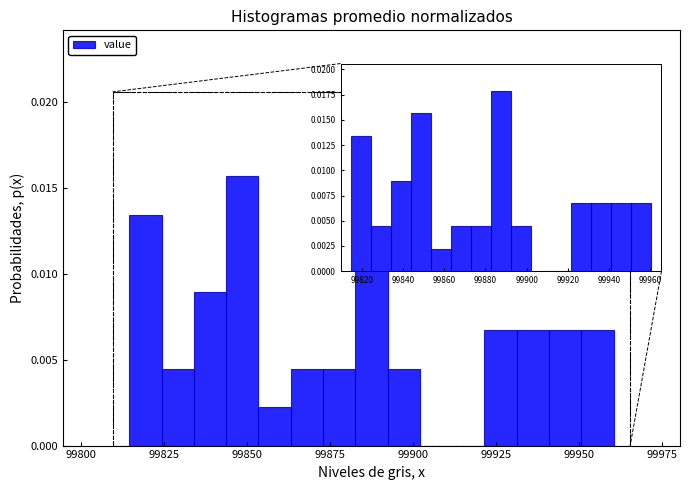

Around what value on the x-axis is the tallest bar? Give the approximate position of its centre, as read against the axis.

99890